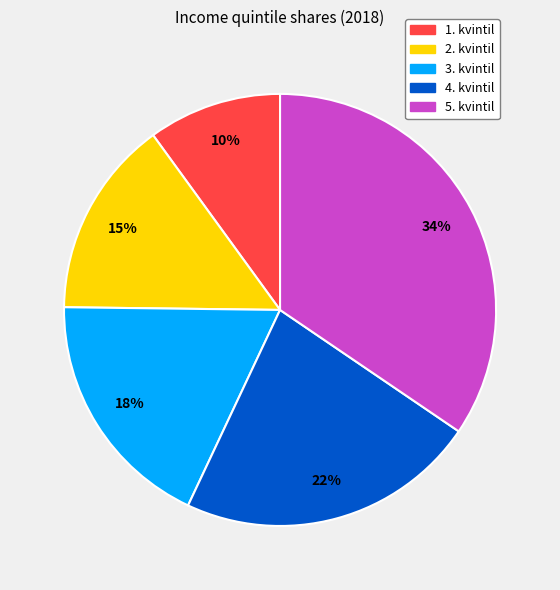

True or false: 3. kvintil accounts for 18% of the total.

True